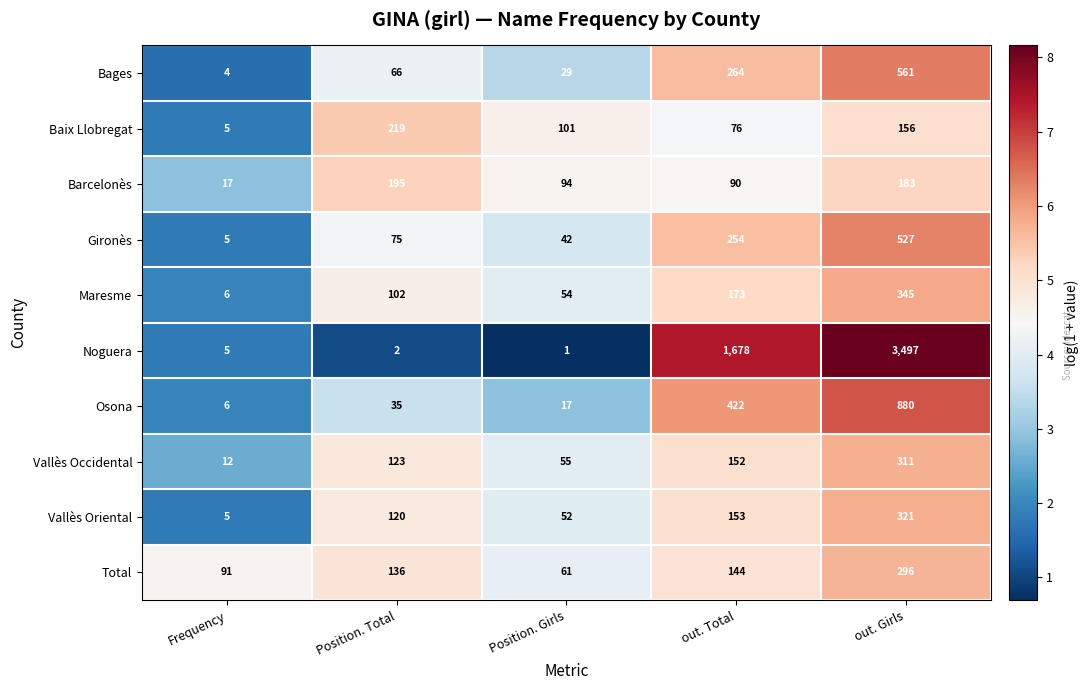

Which series changed the most between Position. Total and out. Total?

Noguera